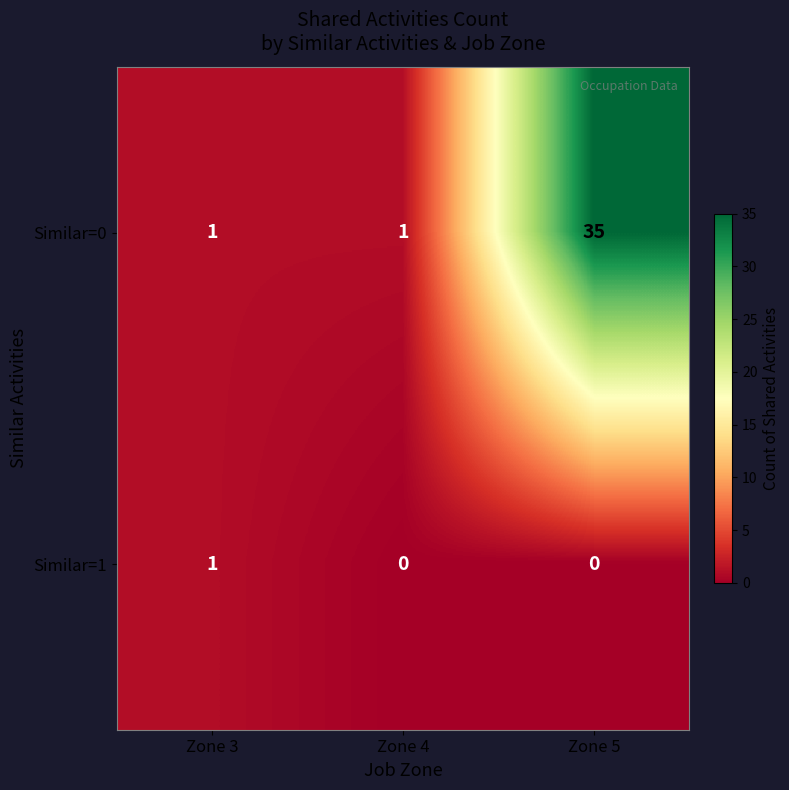

Is it true that Similar=0 equals 2 at Zone 3?

False